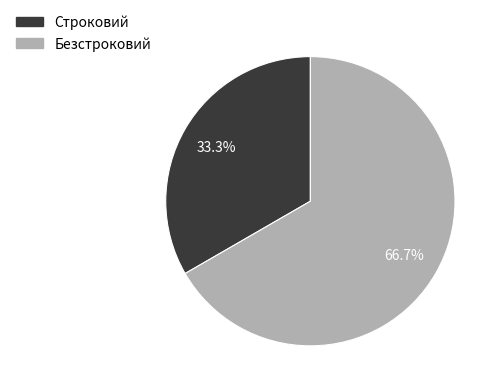

To the nearest percent, what is the difference between the largest and smallest slice percentages?

33%